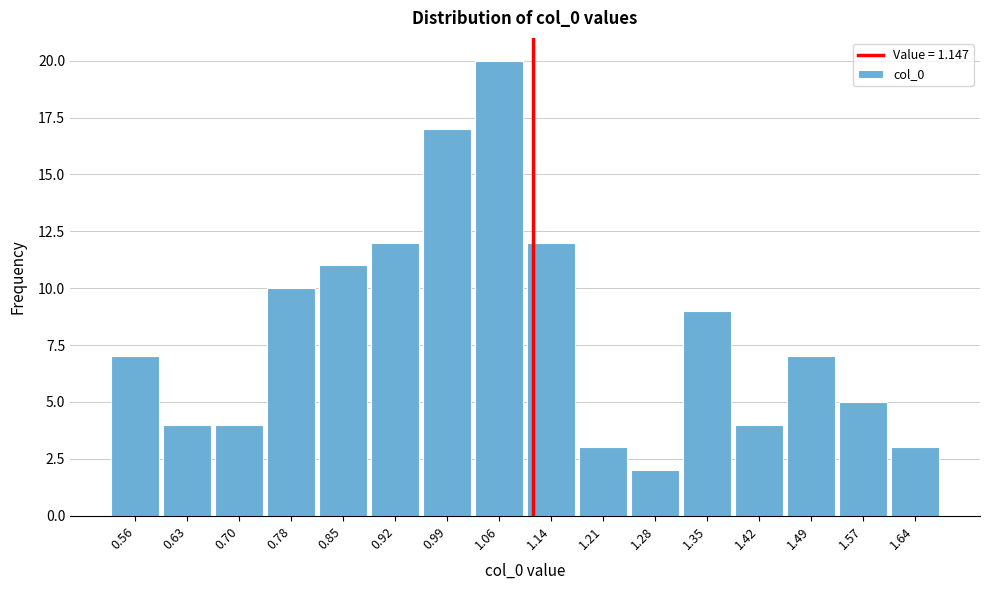

Reading left to right, extract all data points from this chart.

7	4	4	10	11	12	17	20	12	3	2	9	4	7	5	3